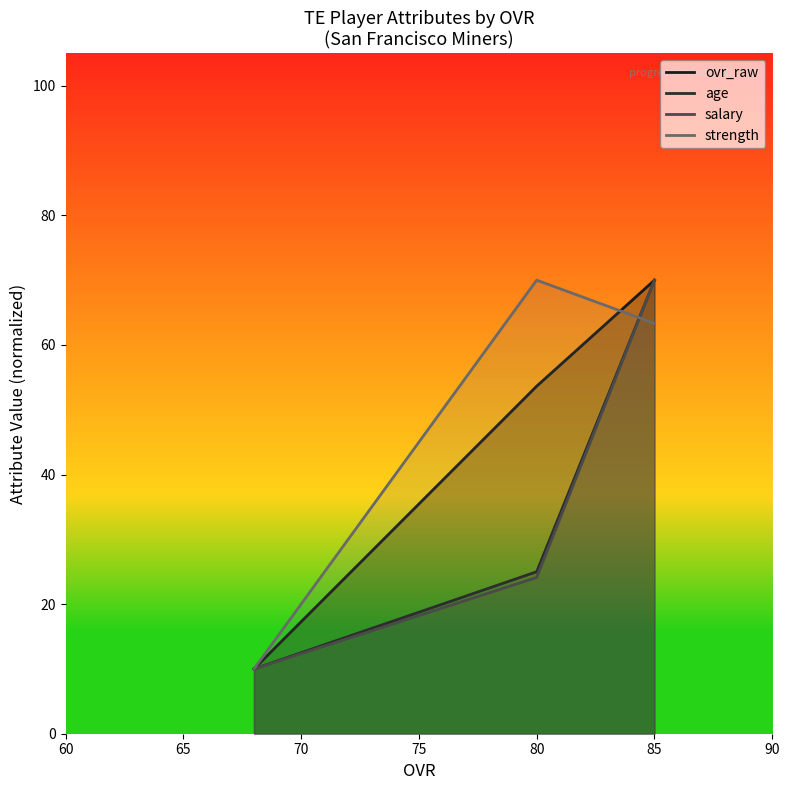

How many data points in strength are less than 63?

1